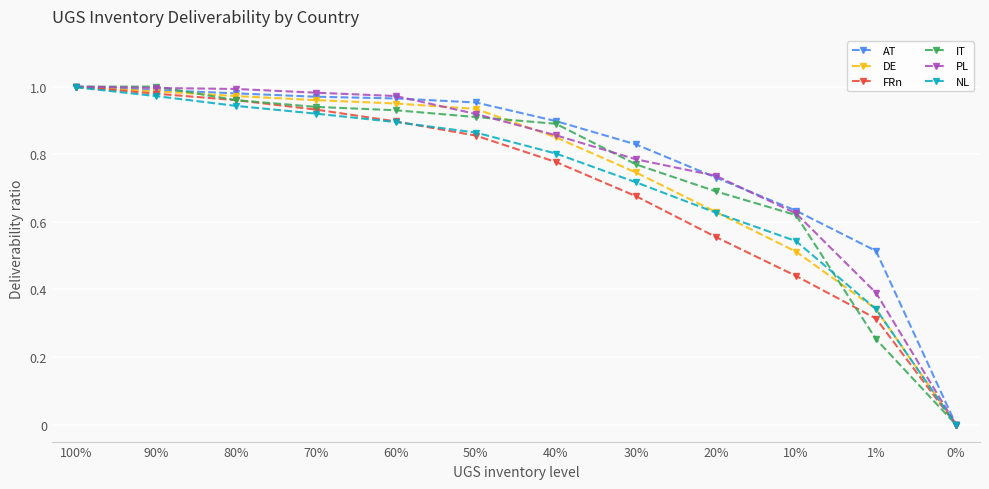

What is the label of the 5th point from the right?

30%